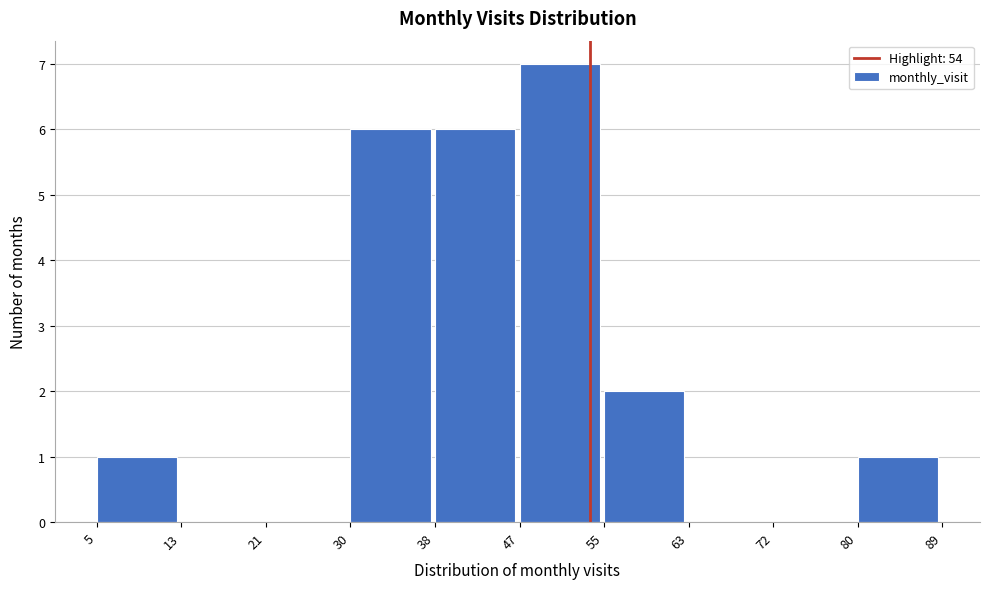

Reading left to right, list every bar in this chart as the range it spans on the x-axis followed by its height. The values are not printed on the chart, so give them approximately, as read against the axis.

5 to 13: 1
13 to 21: 0
21 to 30: 0
30 to 38: 6
38 to 47: 6
47 to 55: 7
55 to 63: 2
63 to 72: 0
72 to 80: 0
80 to 89: 1